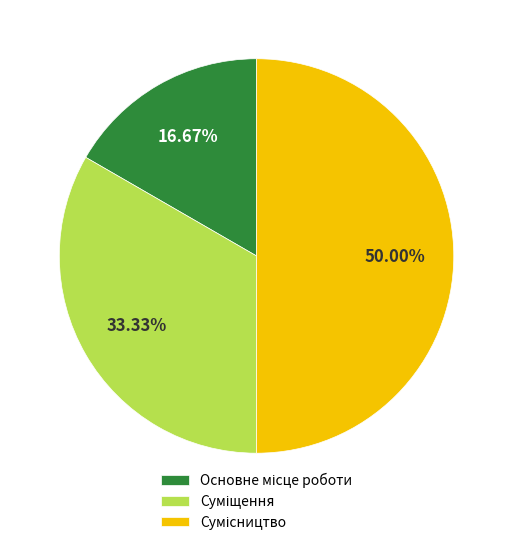

Which slice is the largest?

Сумісництво